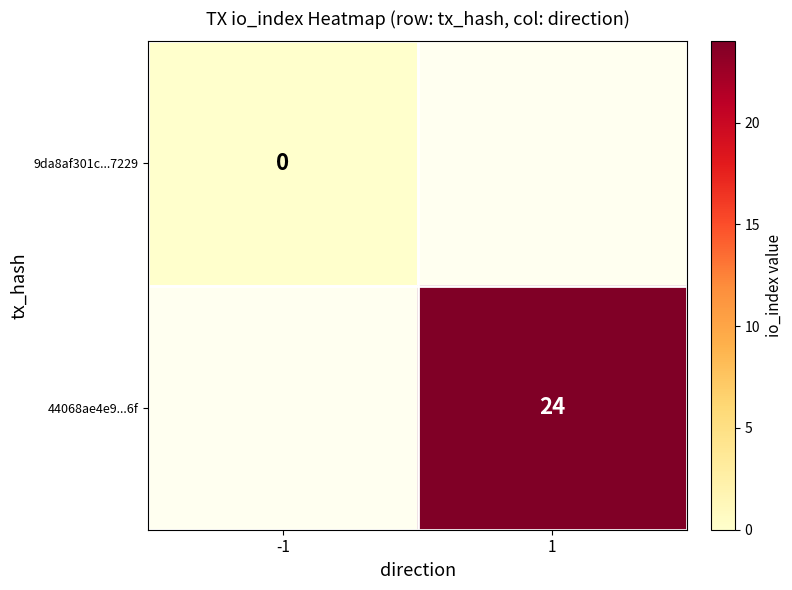

Is it true that 44068ae4e9...6f equals 43 at 1?

False